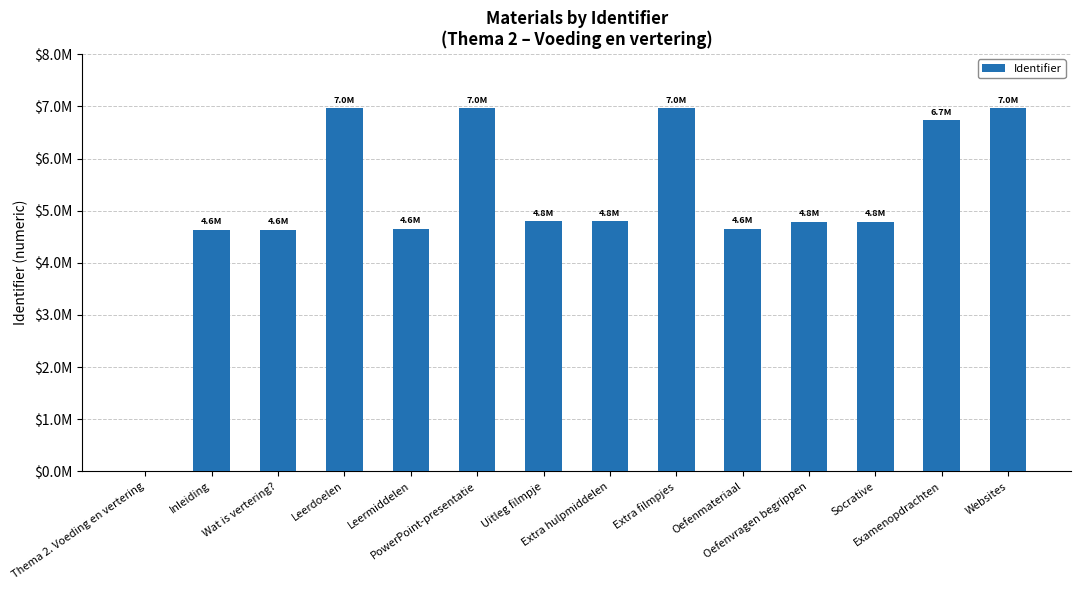

What is the change in value from Wat is vertering? to Websites?

+2336601